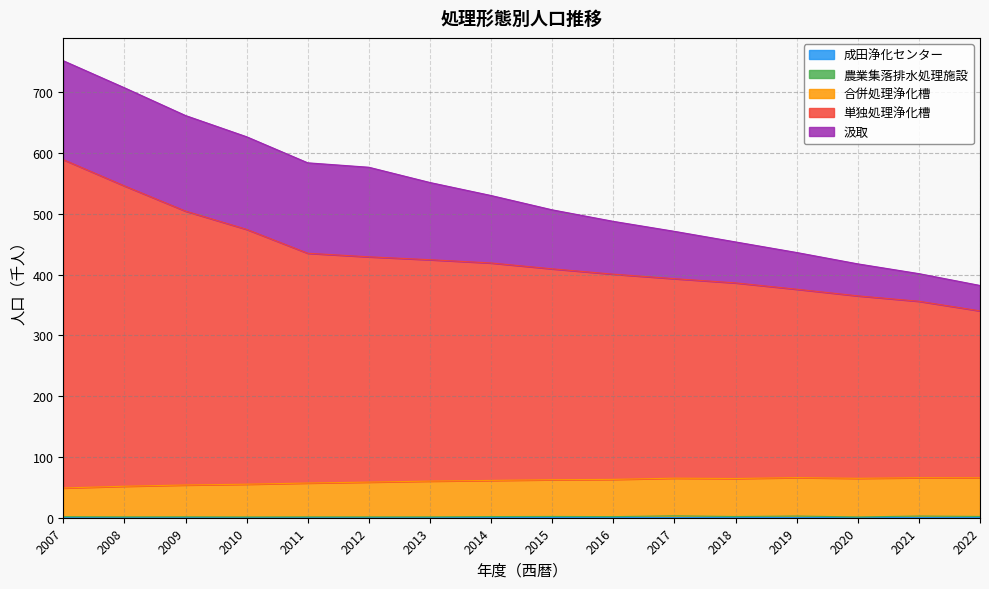

Which series changed the most between 2009 and 2022?

単独処理浄化槽